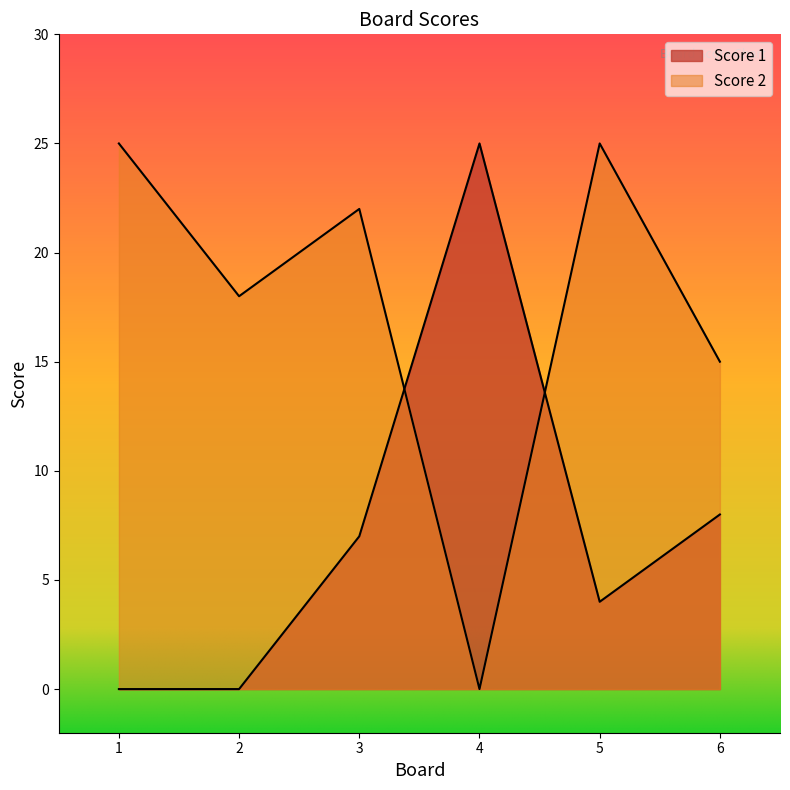

What is the maximum value shown in the chart?

25